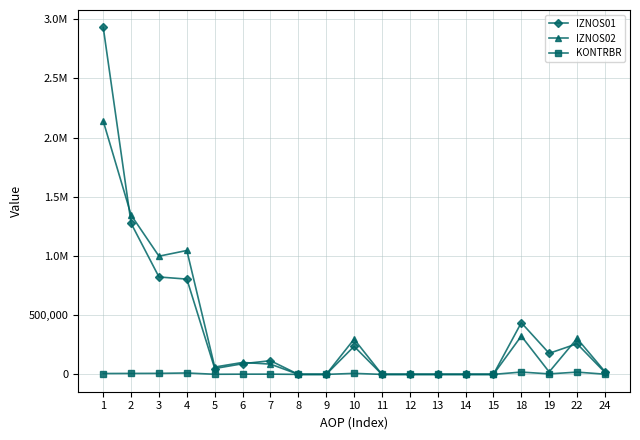

Reading right to left, list all the values displayed in this chart.

IZNOS01: 24=16629.2	22=258872.7	19=177745.2	18=436617.8	15=0.0	14=0.0	13=0.0	12=0.0	11=0.0	10=236828.4	9=0.0	8=0.0	7=115573.1	6=89696.0	5=49501.8	4=804922.2	3=822864.7	2=1276111.8	1=2931886.6
IZNOS02: 24=23622.0	22=303206.3	19=20496.9	18=323703.2	15=0.0	14=0.0	13=0.0	12=0.0	11=0.0	10=297461.7	9=0.0	8=0.0	7=86637.8	6=100754.7	5=61903.1	4=1046671.5	3=998505.3	2=1345830.6	1=2139907.8
KONTRBR: 24=1533.0	22=19036.3	19=4156.0	18=19512.4	15=0.0	14=0.0	13=0.0	12=0.0	11=0.0	10=8317.5	9=0.0	8=0.0	7=2021.9	6=1747.2	5=866.5	4=11593.1	3=8459.6	2=7935.6	1=7211.7